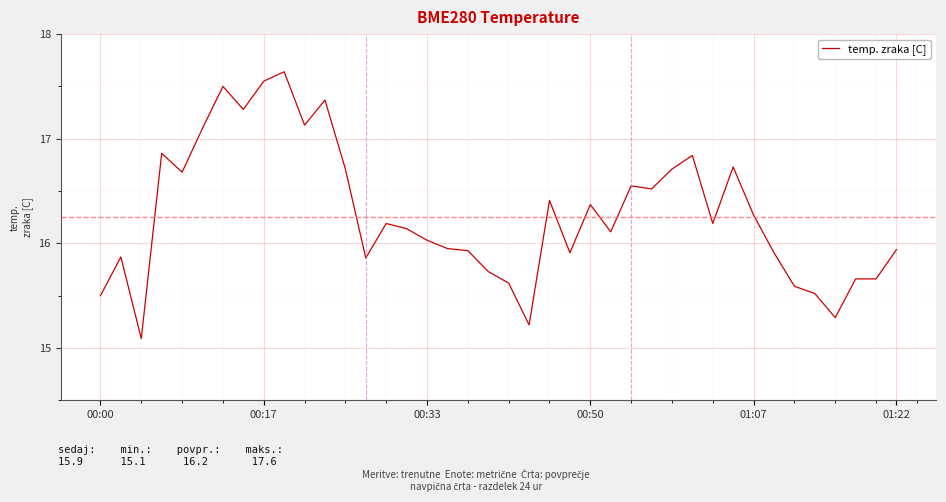

Reading left to right, extract all data points from this chart.

15.5	15.9	15.1	16.9	16.7	17.1	17.5	17.3	17.6	17.6	17.1	17.4	16.7	15.9	16.2	16.1	16.0	15.9	15.9	15.7	15.6	15.2	16.4	15.9	16.4	16.1	16.6	16.5	16.7	16.8	16.2	16.7	16.3	15.9	15.6	15.5	15.3	15.7	15.7	15.9